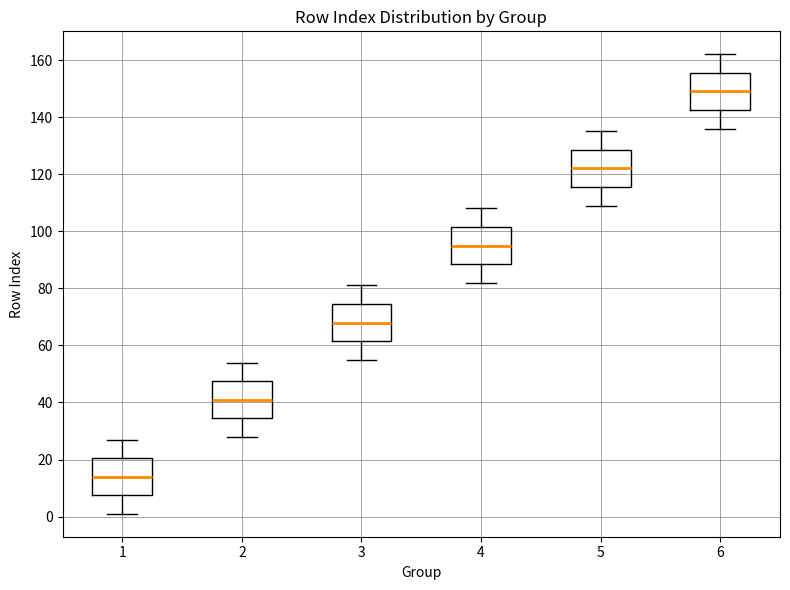

Which box has the highest median line?

6